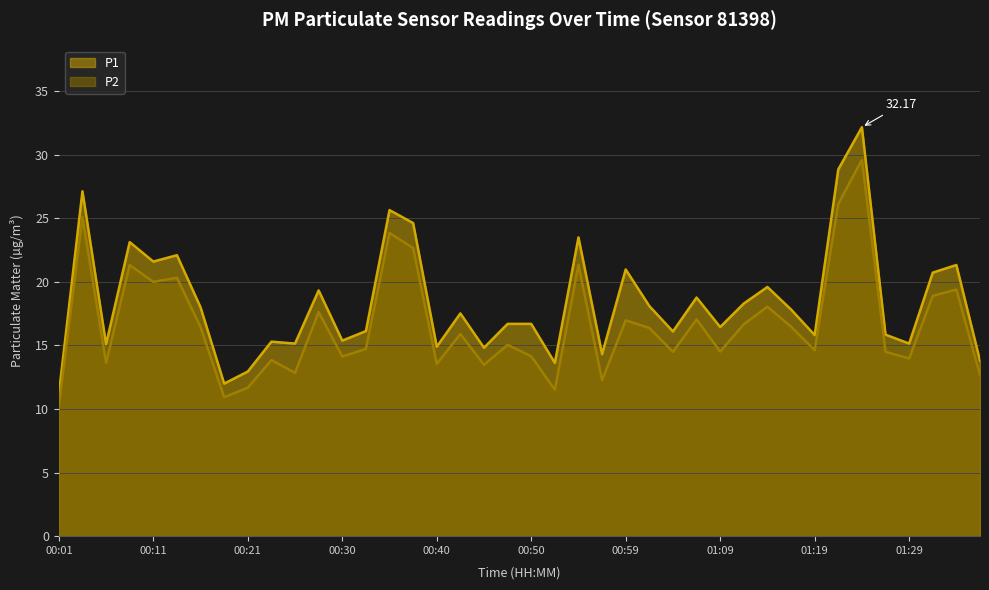

What is the highest value of the P1 series?

32.2